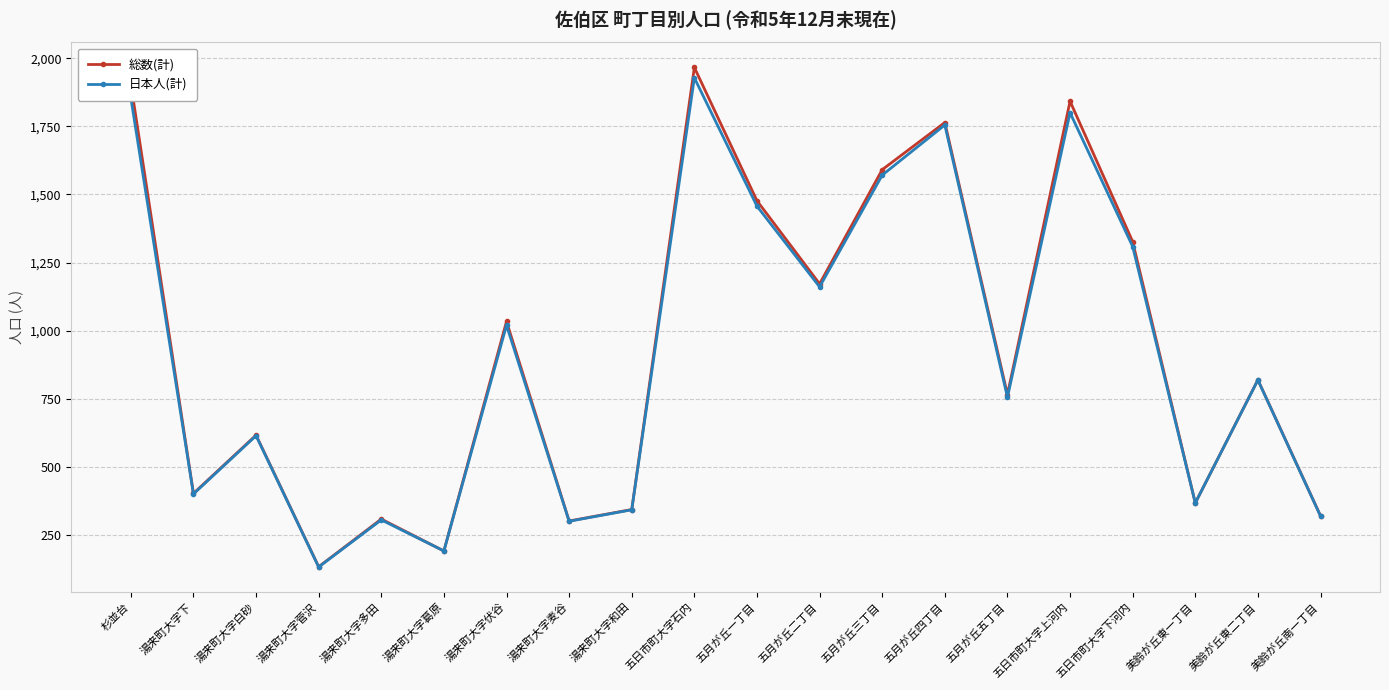

Between 湯来町大字葛原 and 五月が丘二丁目, which series saw the biggest shift?

総数(計)